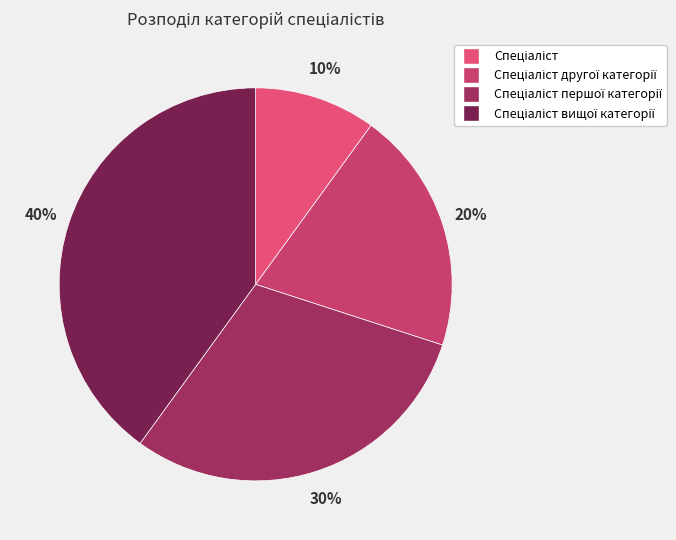

How many slices are in this pie chart?

4